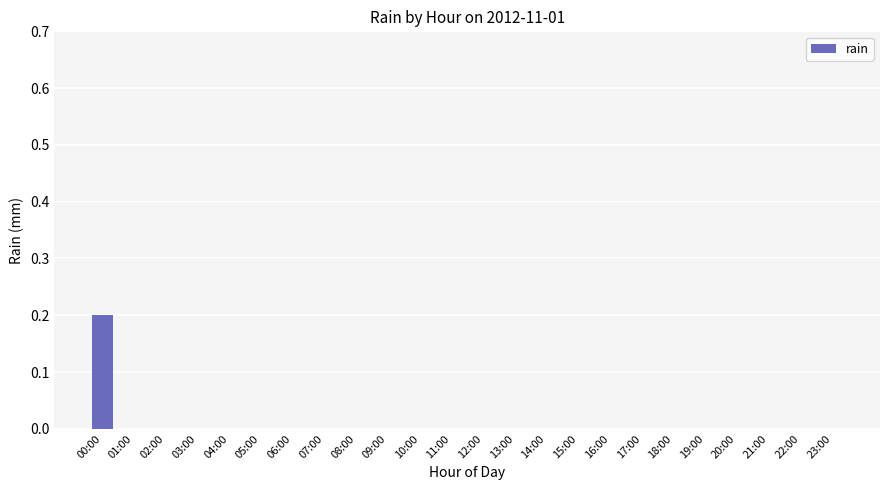

Which label corresponds to the largest value in the chart?

00:00